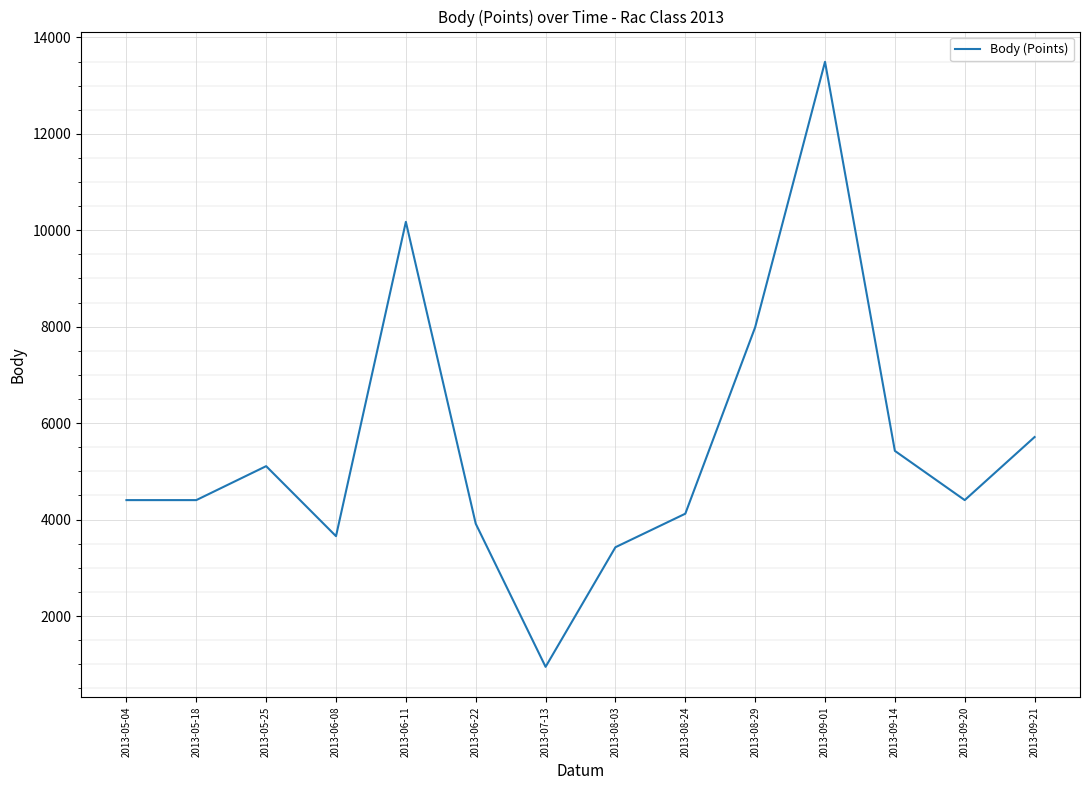

At which label is the value closest to 7220?

2013-08-29